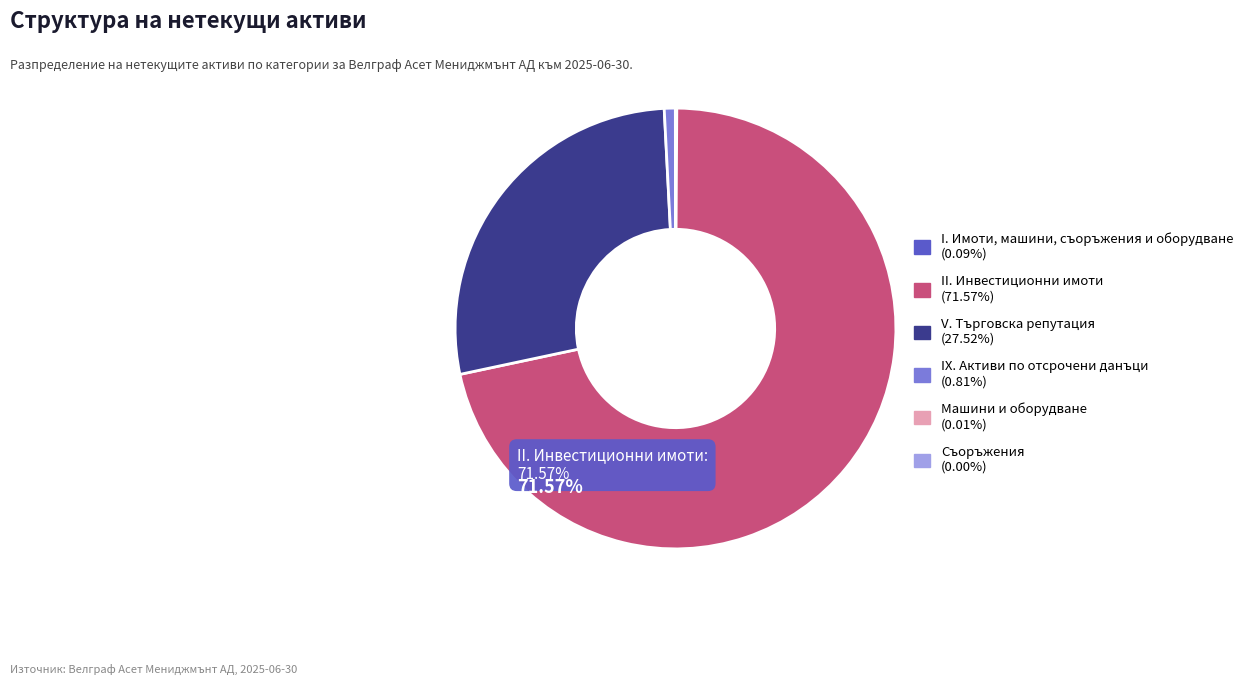

Does any single category account for the majority?

Yes